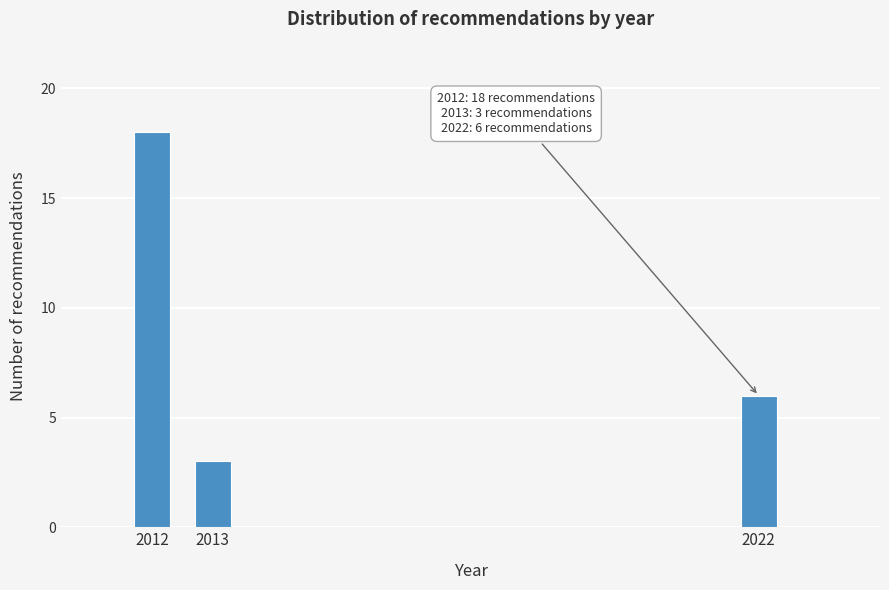

Reading right to left, transcribe all the data shown in this chart.

2022=6	2013=3	2012=18